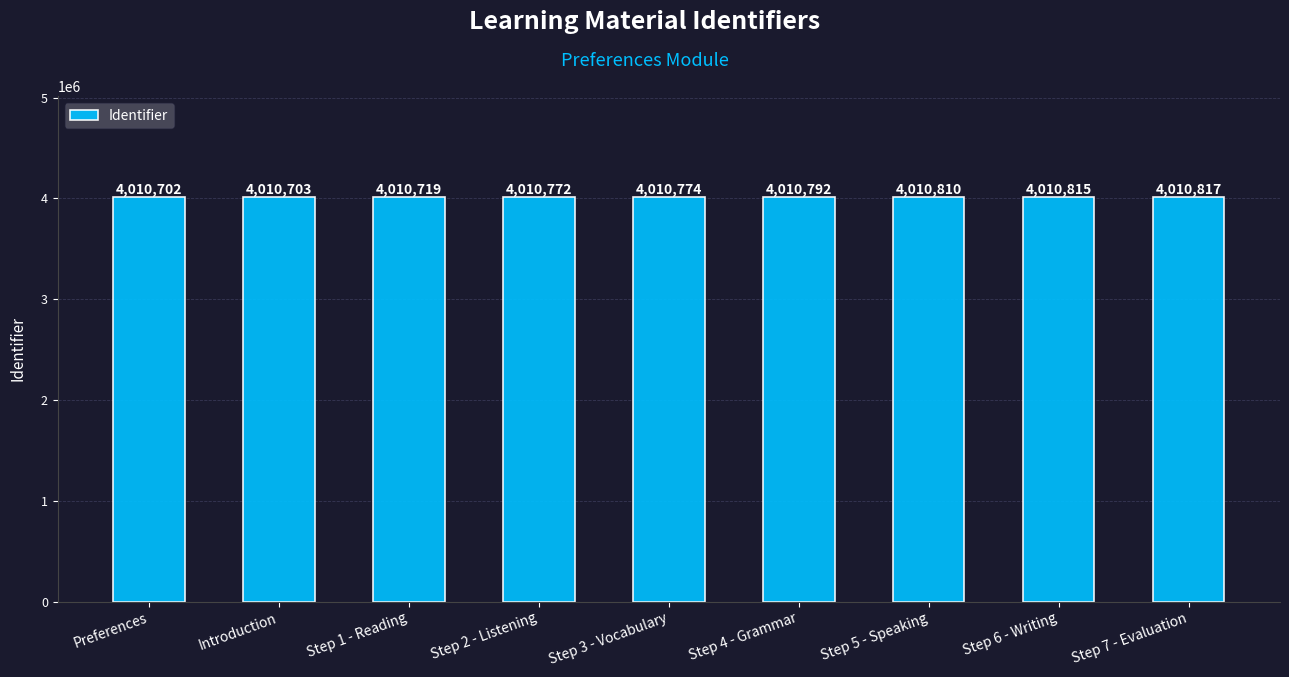

At which label is the value closest to 4010759?

Step 2 - Listening